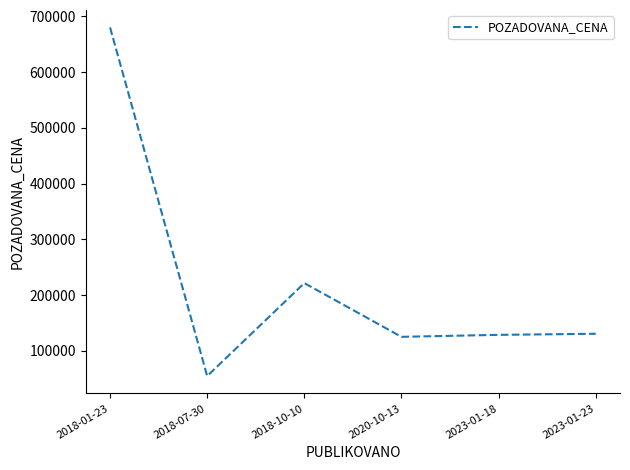

At which label does the data first exceed 130504?

2018-01-23